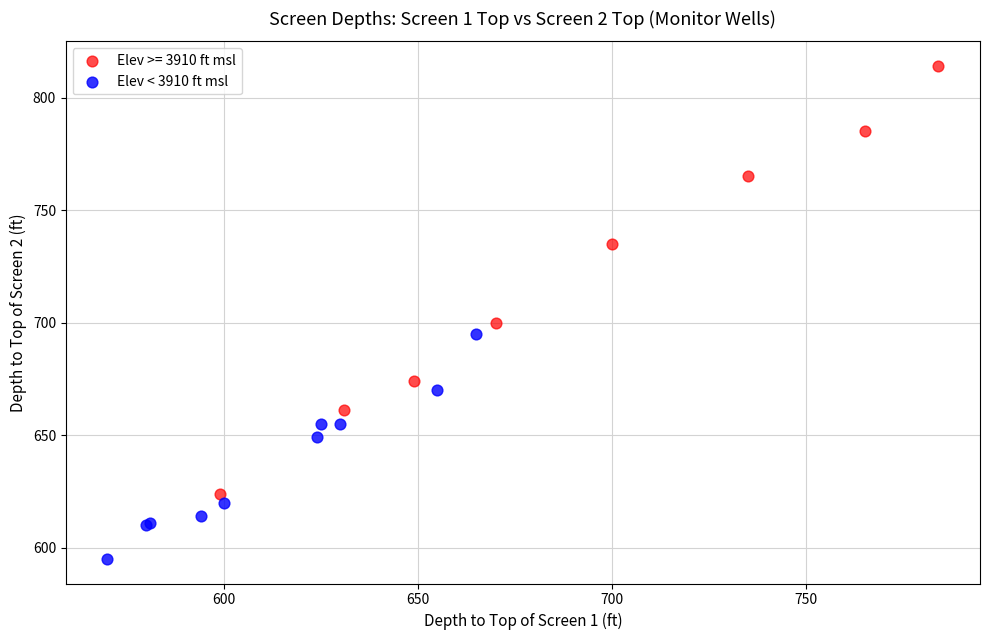

Which series reaches the maximum Y coordinate?

Elev >= 3910 ft msl